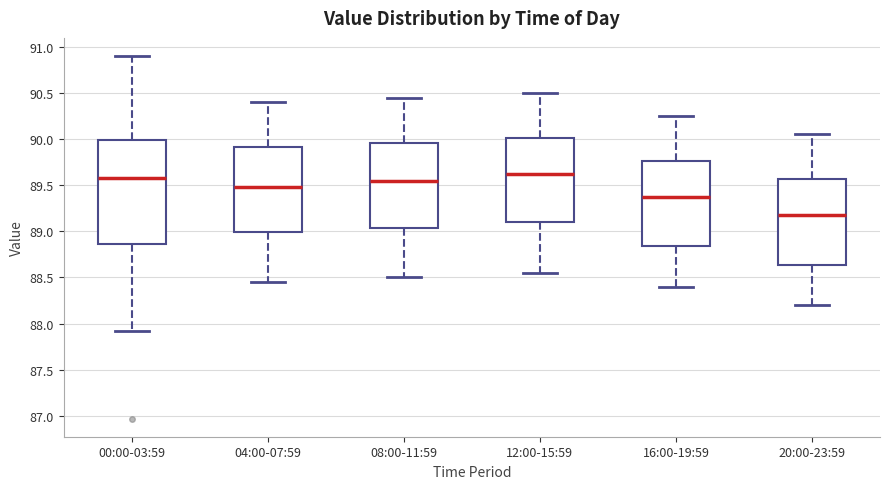

Where is the lower edge of the box for 08:00-11:59 on the y-axis? The values are not printed on the chart, so give them approximately, as read against the axis.

89.05